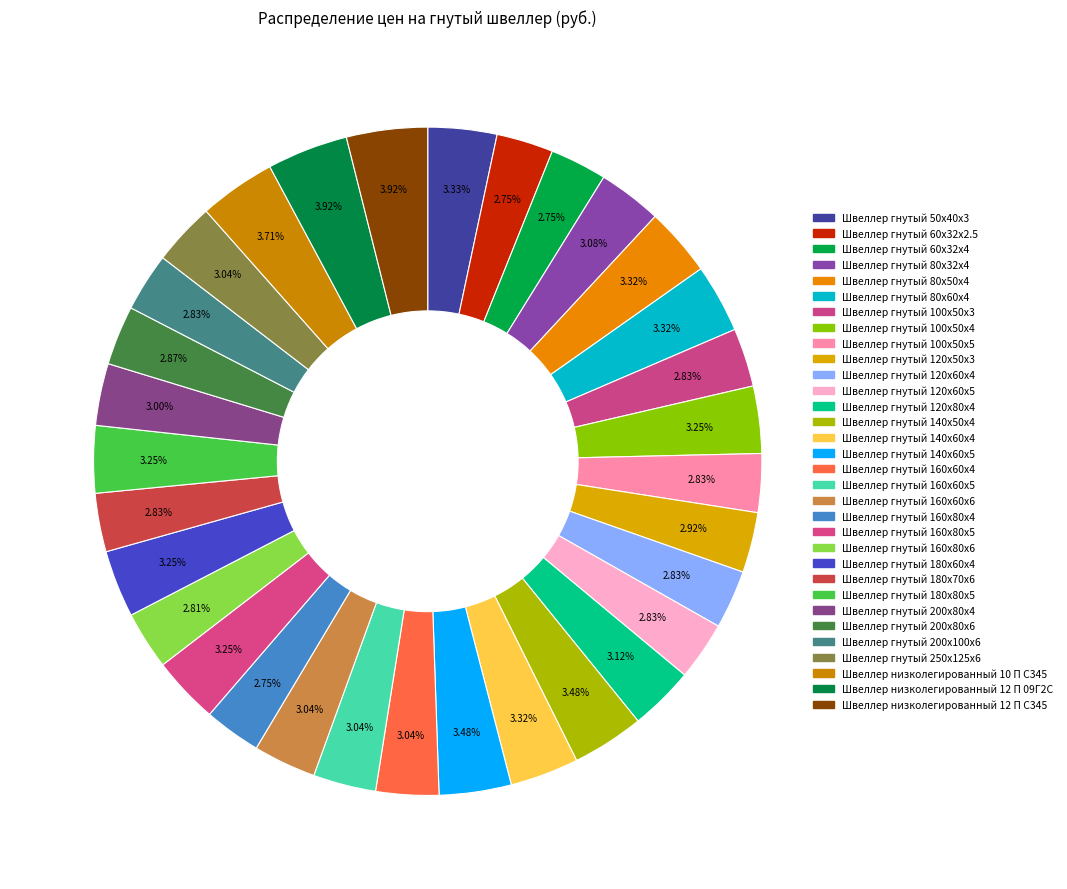

How many segments does this pie chart have?

32